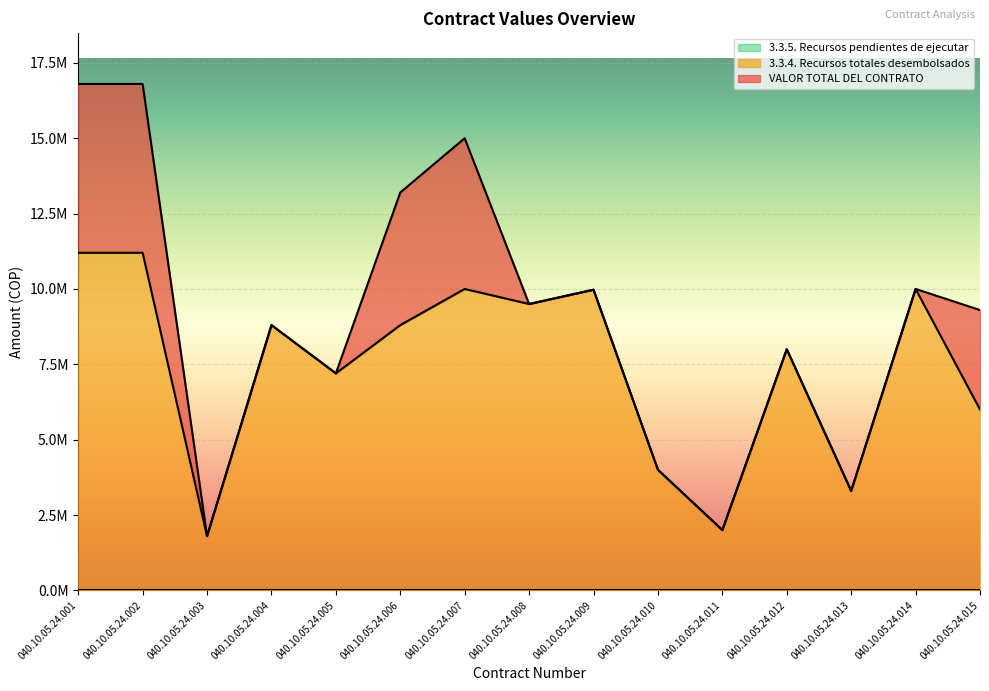

Does the chart display data point markers on the line(s)?

No